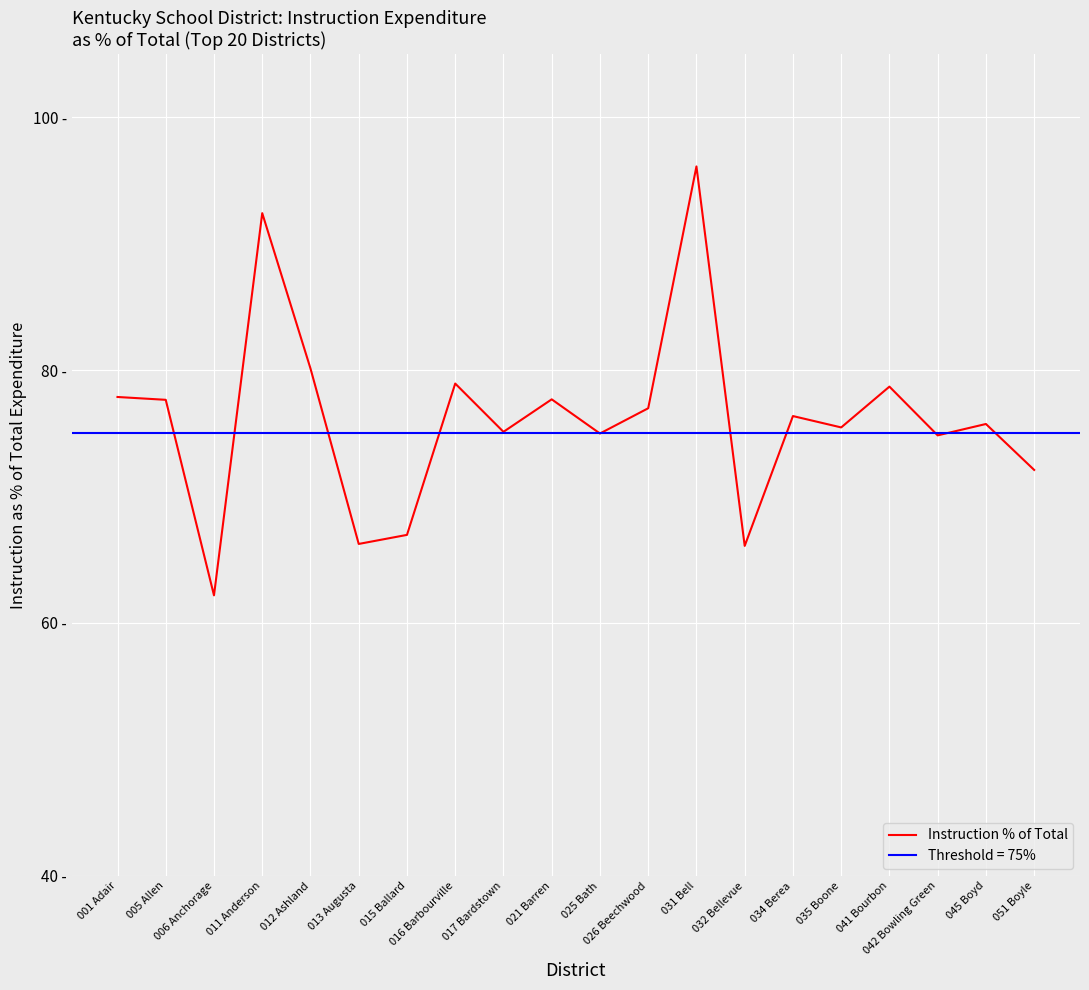

Reading left to right, extract all data points from this chart.

77.9	77.6	62.2	92.4	80.1	66.2	67.0	78.9	75.1	77.7	75.0	77.0	96.1	66.1	76.4	75.5	78.7	74.8	75.7	72.1